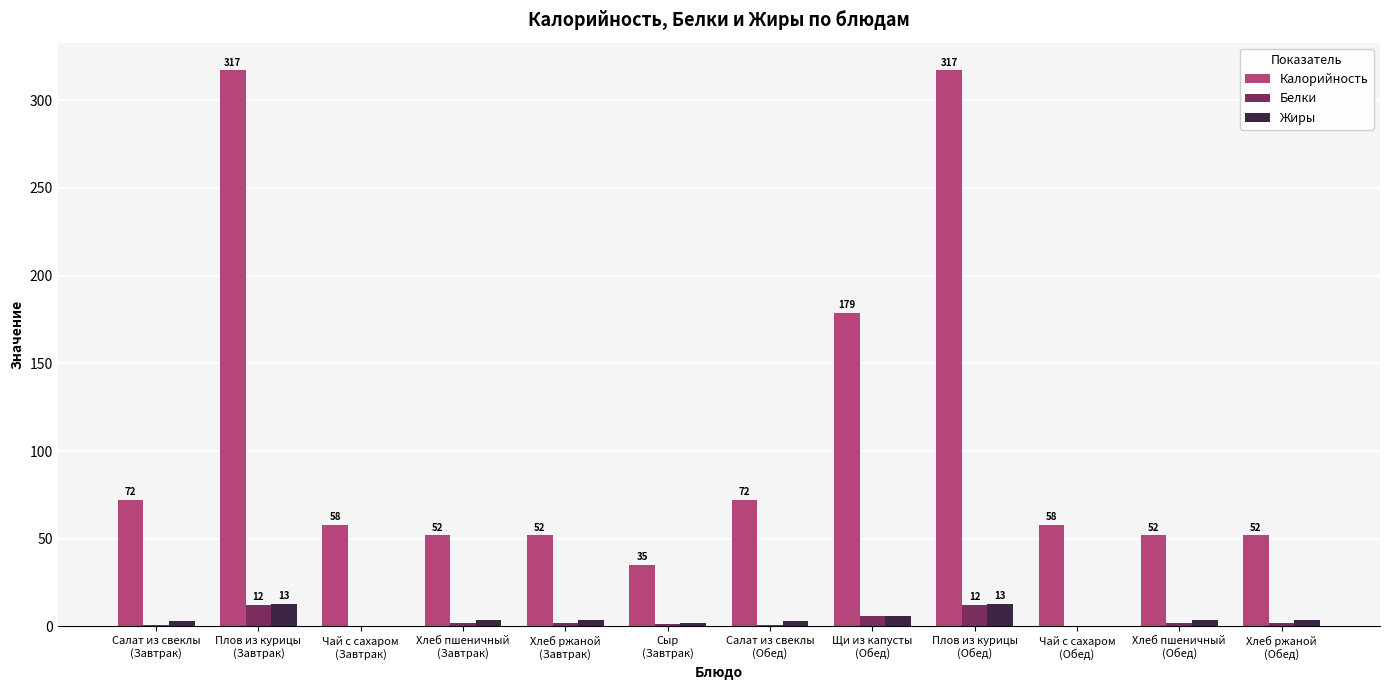

What is the sum of all Калорийность values?

1316.5